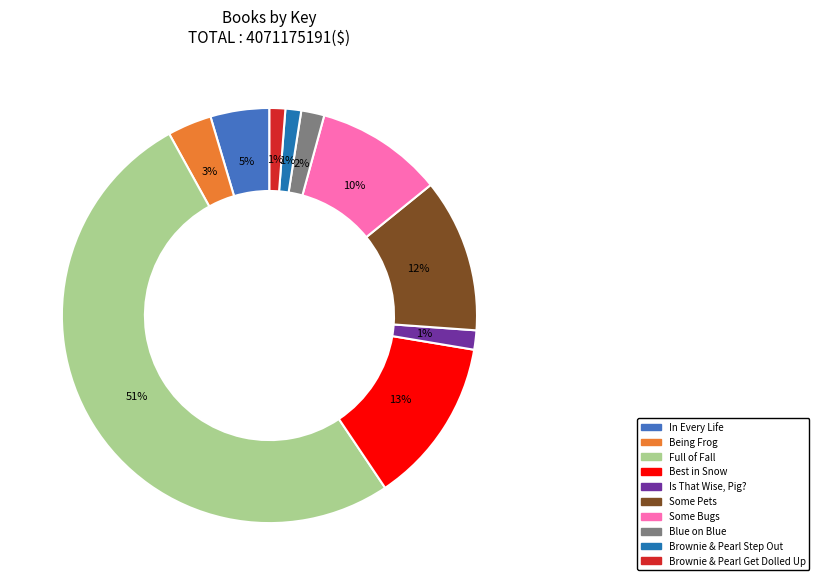

Which slice is the largest?

Full of Fall